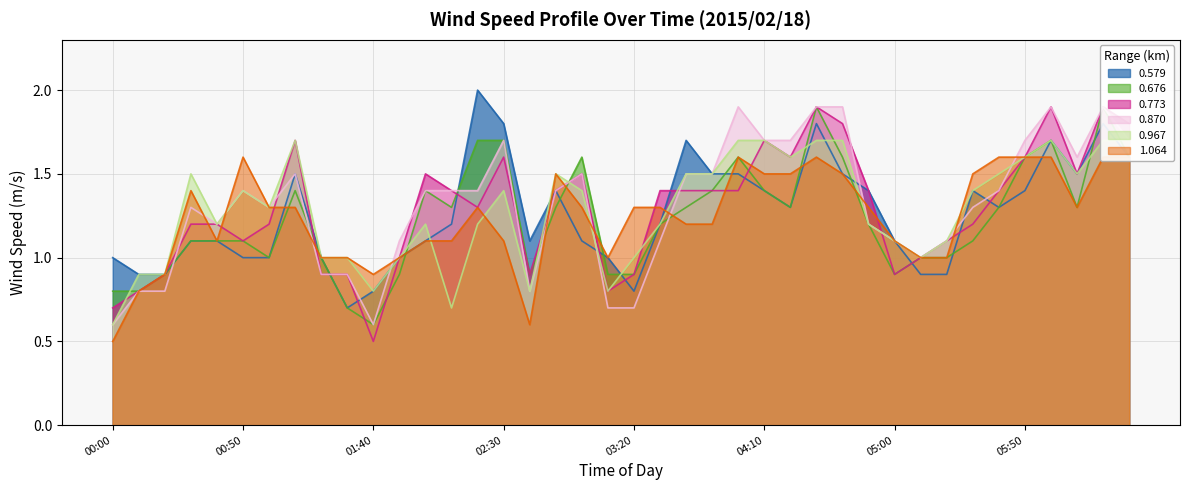

In 1.064, how many points are higher than both neighbors (excluding endpoints)?

6